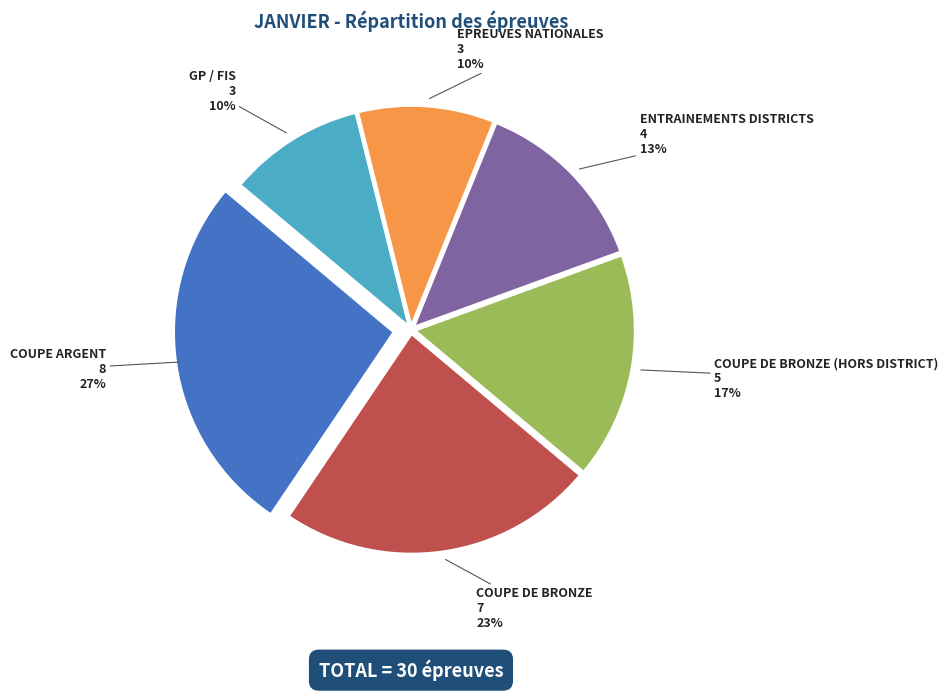

The GP / FIS slice represents 10% of the pie. True or false?

True